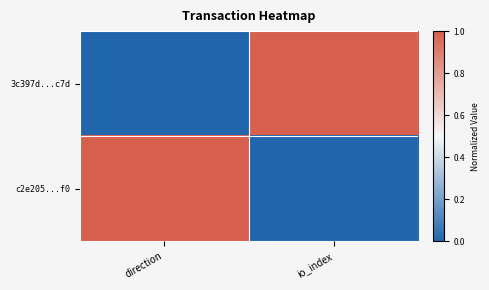

What is the spread (max minus min) of values at io_index?

1